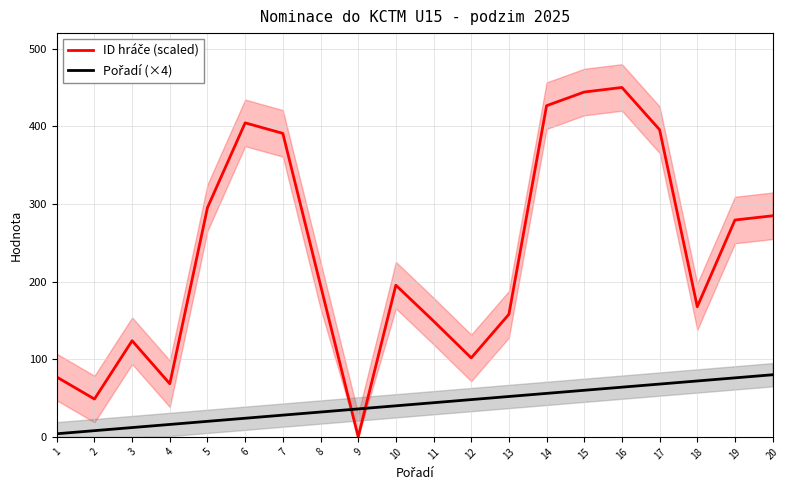

List the labels in order of Pořadí (×4) value, smallest first.

1, 2, 3, 4, 5, 6, 7, 8, 9, 10, 11, 12, 13, 14, 15, 16, 17, 18, 19, 20